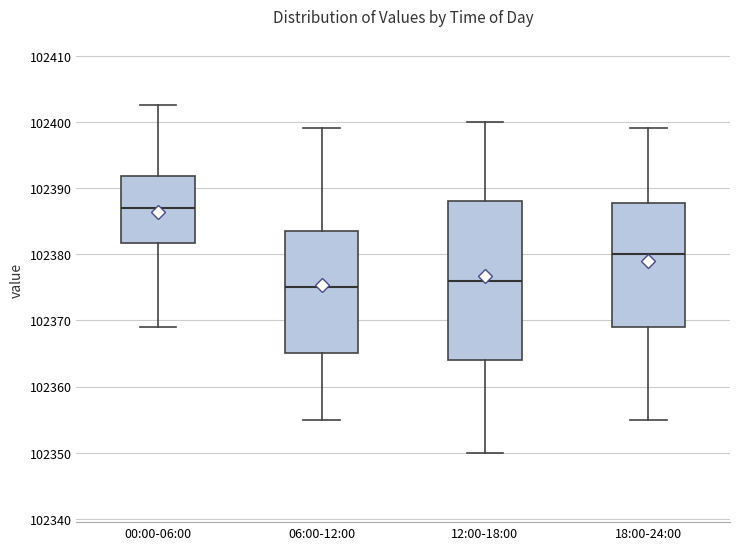

Comparing the boxes themselves (not the whiskers), which one is the tallest?

12:00-18:00